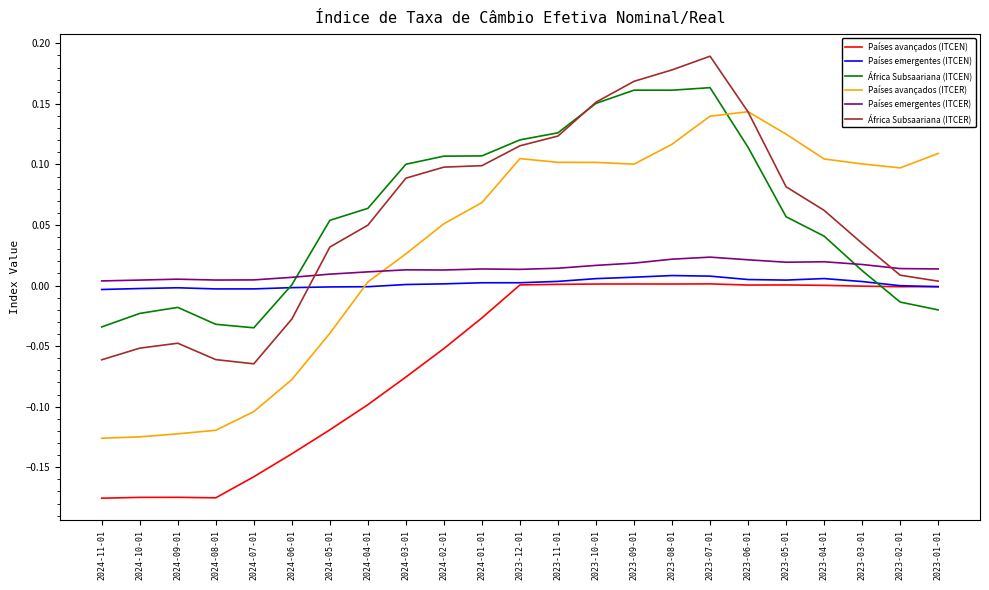

Which series changed the most between 2024-07-01 and 2024-04-01?

África Subsaariana (ITCER)